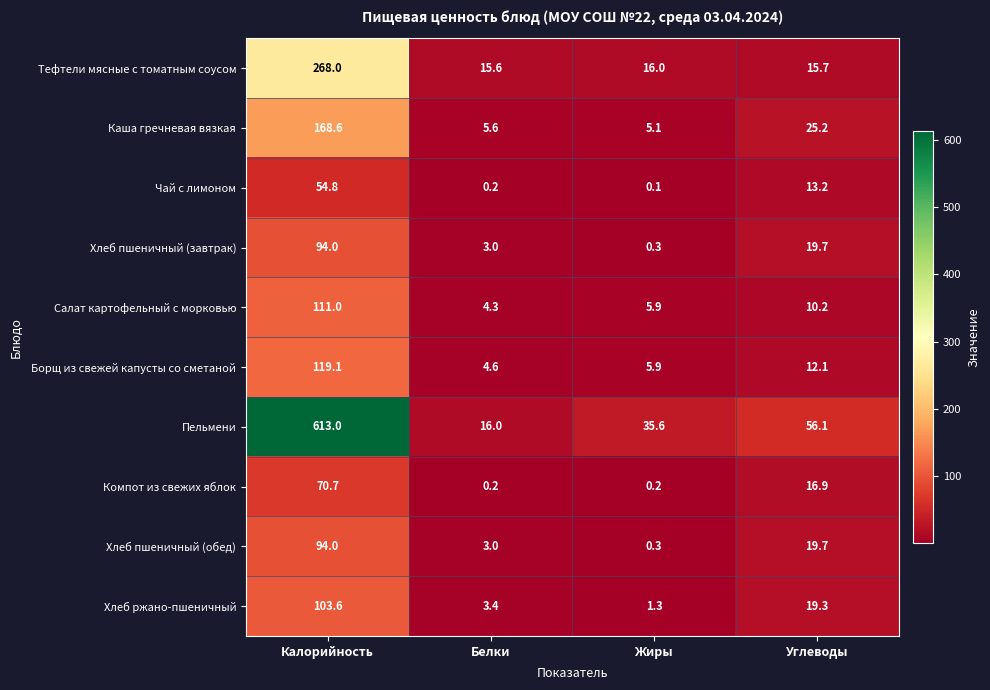

At which label does Хлеб ржано-пшеничный reach its peak?

Калорийность